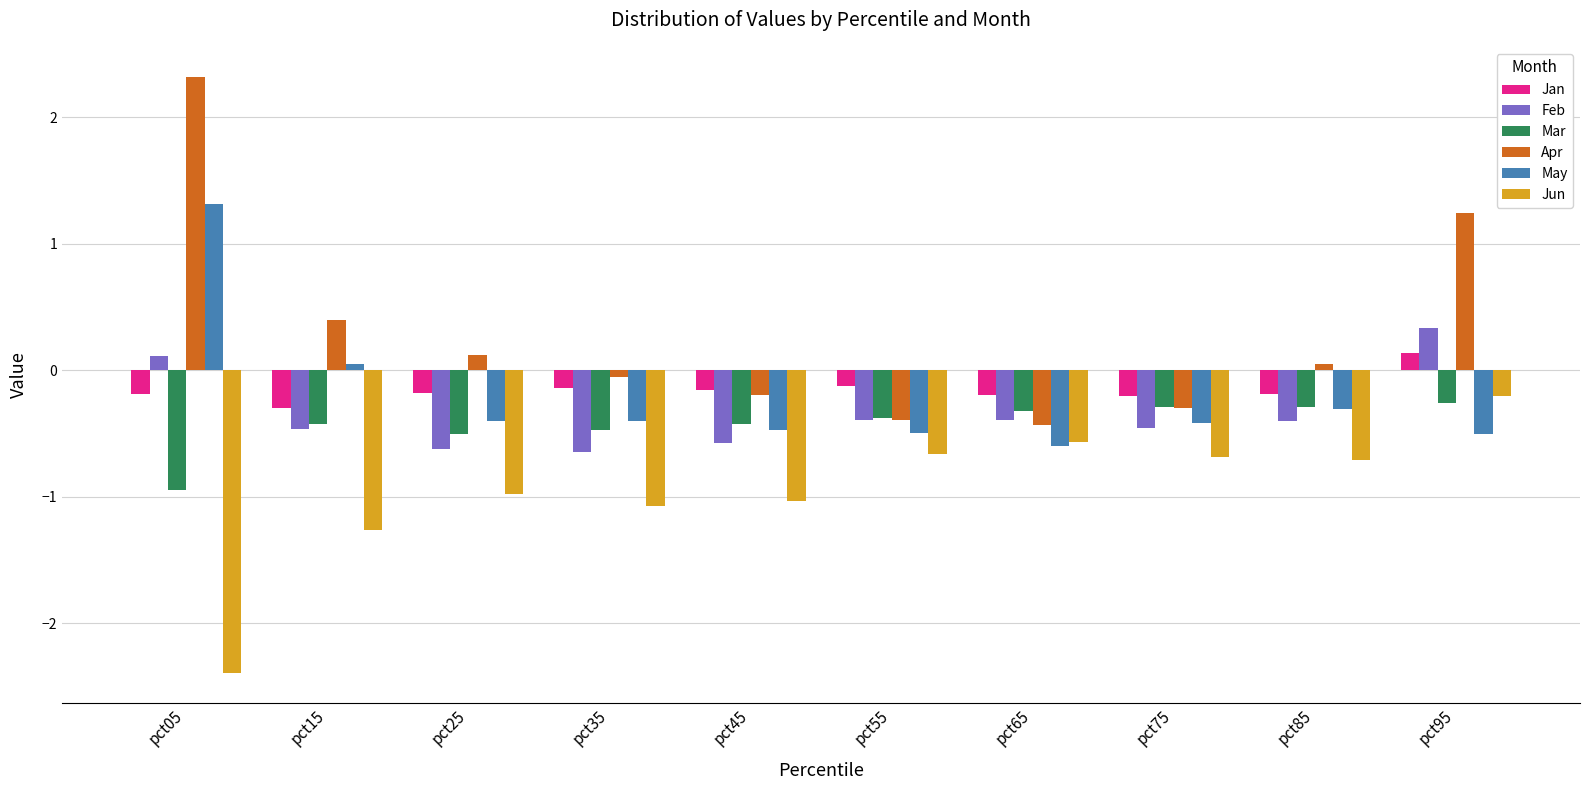

Read the May value at pct65.

-0.6